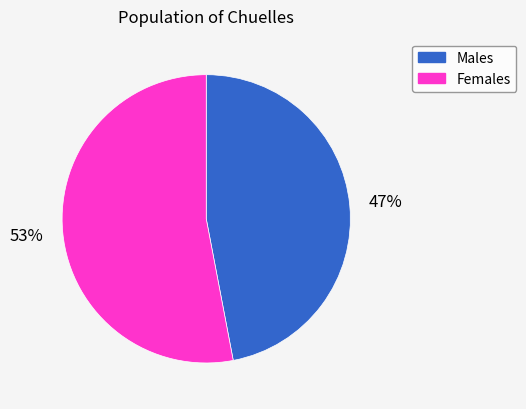

To the nearest percent, what is the difference between the largest and smallest slice percentages?

6%